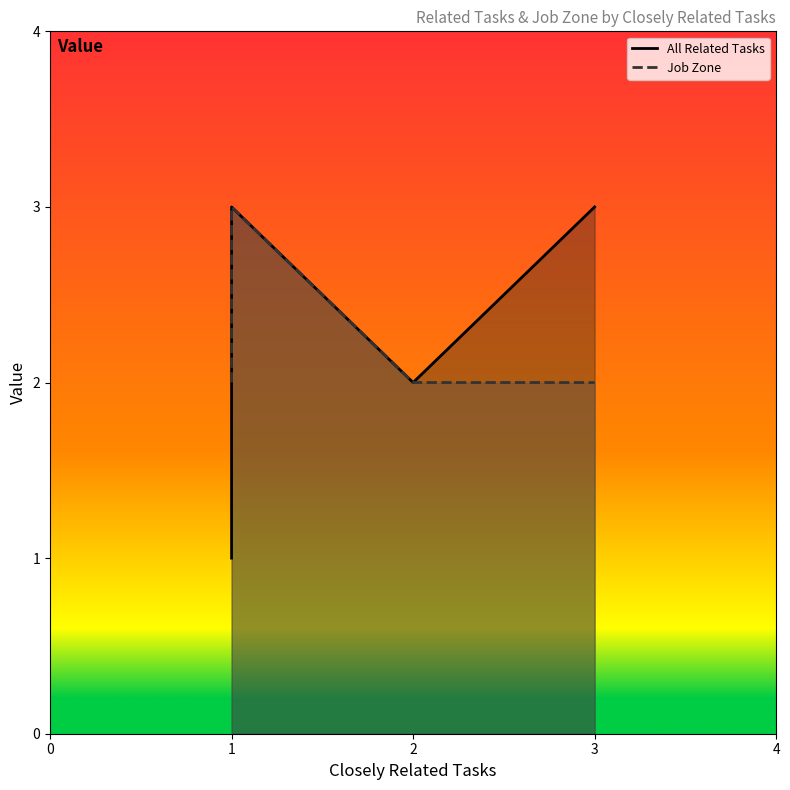

Does the chart display data point markers on the line(s)?

No